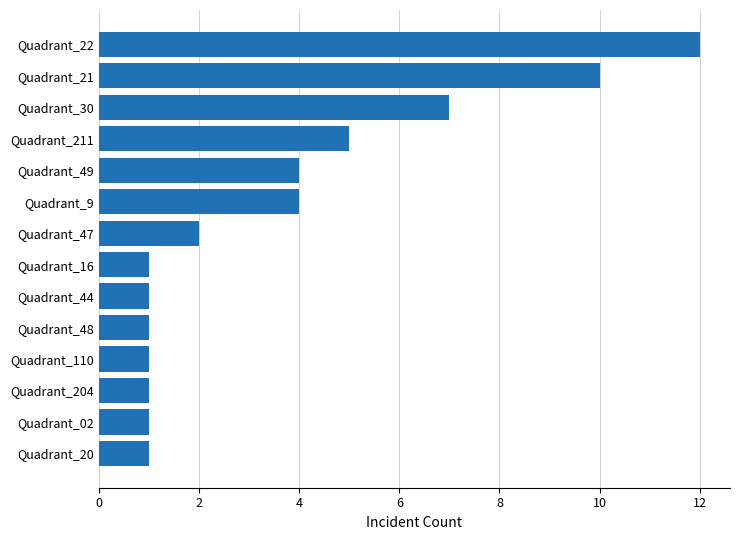

What is the change in value from Quadrant_30 to Quadrant_9?

-3